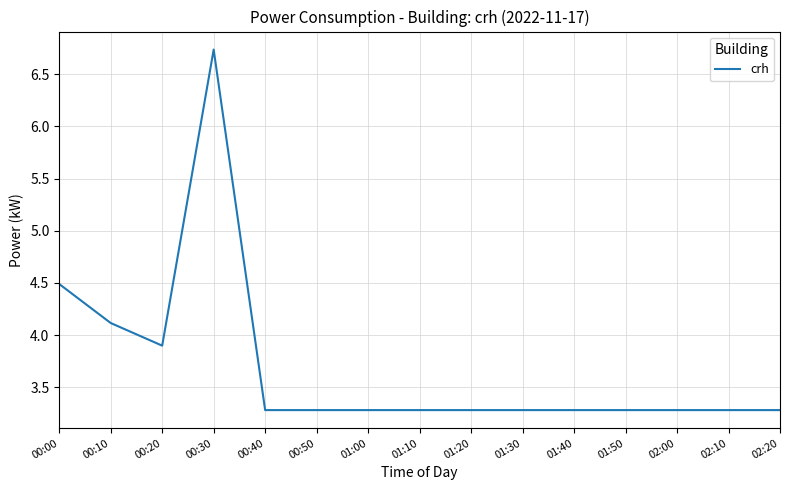

Does the chart display data point markers on the line(s)?

No